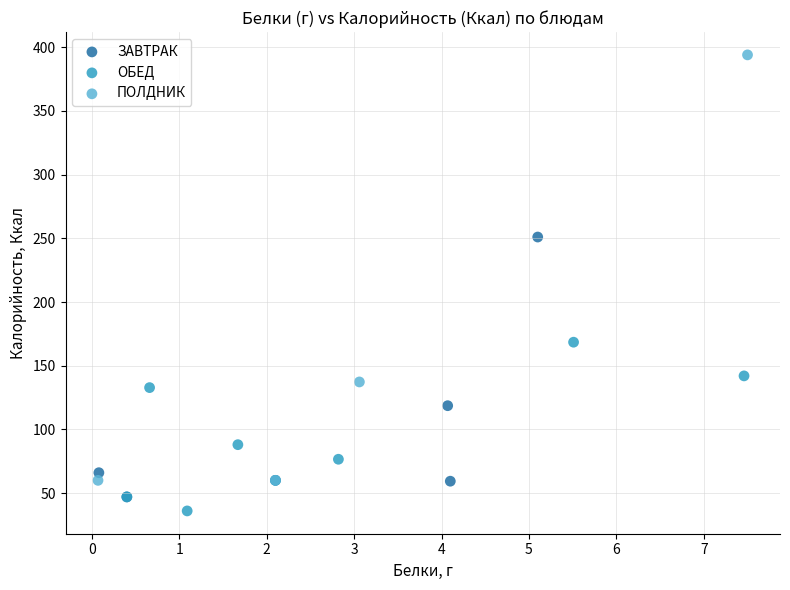

Which series reaches the maximum Y coordinate?

ПОЛДНИК